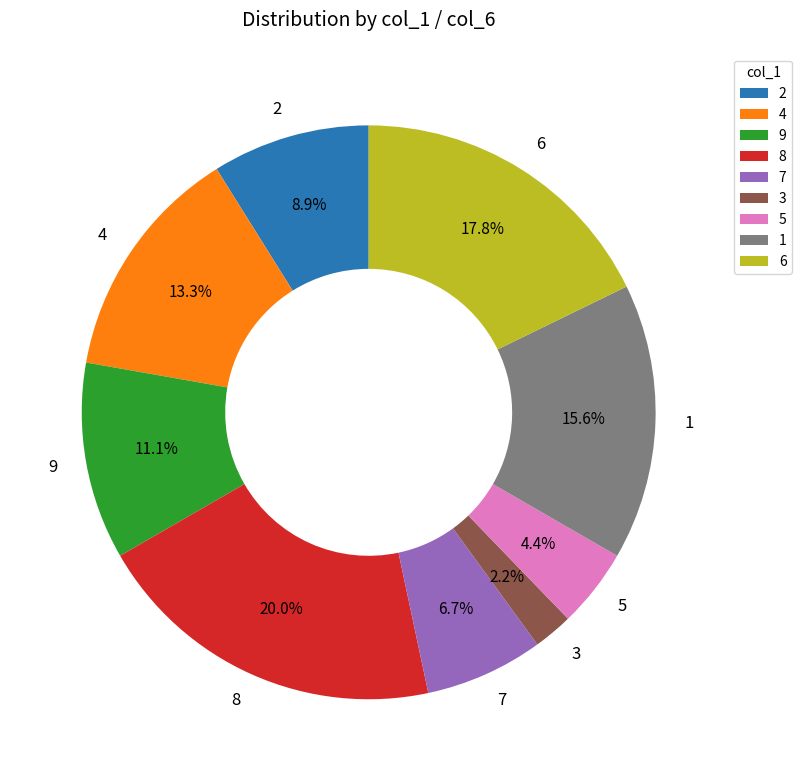

Rank the categories by value from highest to lowest.

8, 6, 1, 4, 9, 2, 7, 5, 3